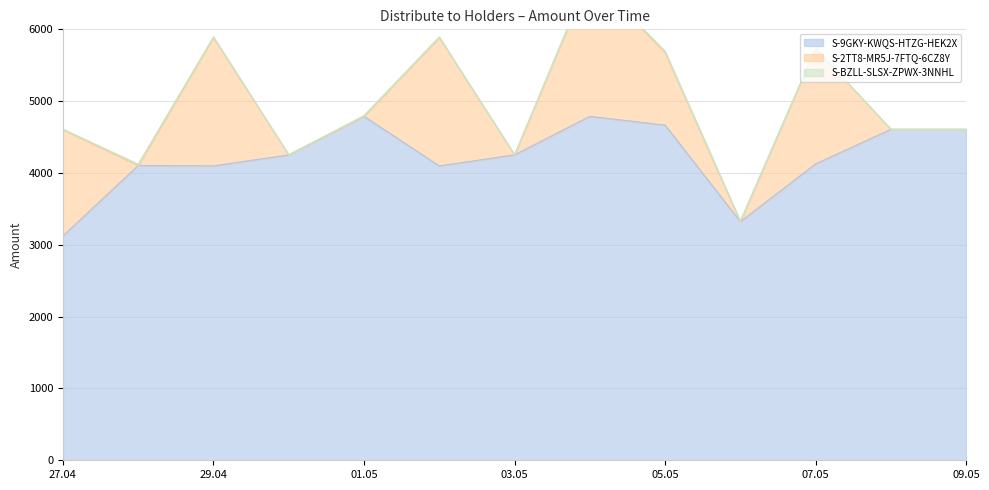

What is the highest value of the S-9GKY-KWQS-HTZG-HEK2X series?

4788.7